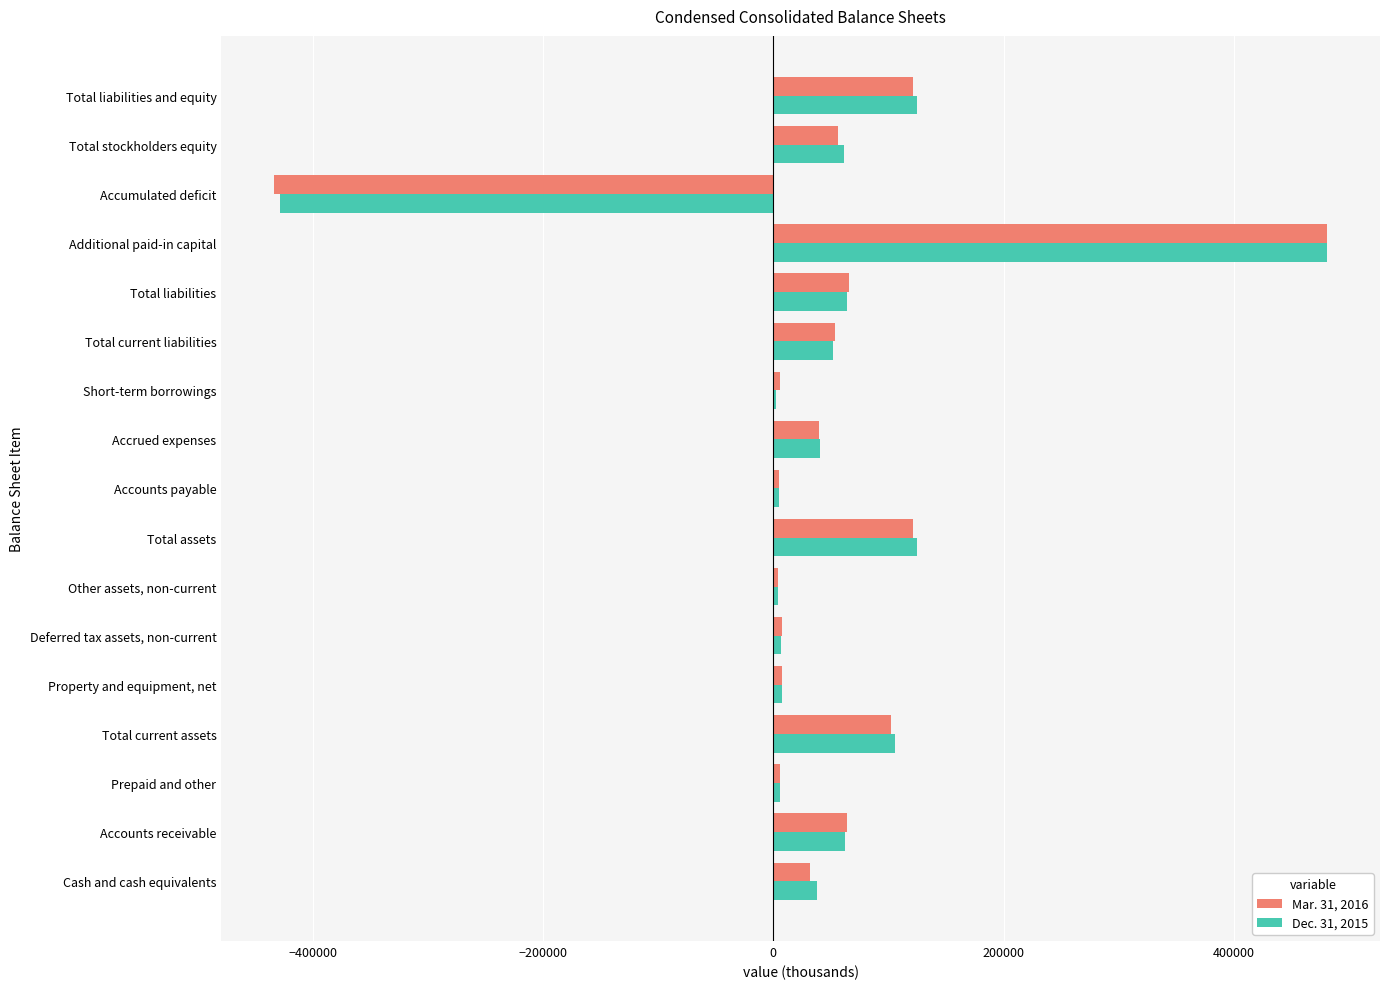

The value of Dec. 31, 2015 at Accrued expenses is 40344. True or false?

True